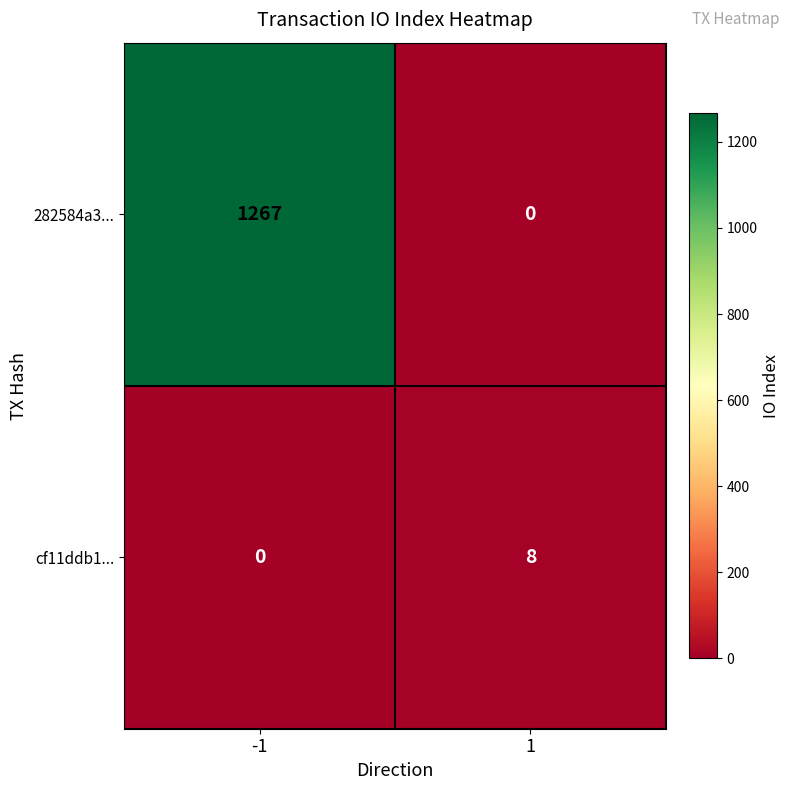

Which series has the largest range (max minus min)?

282584a3...